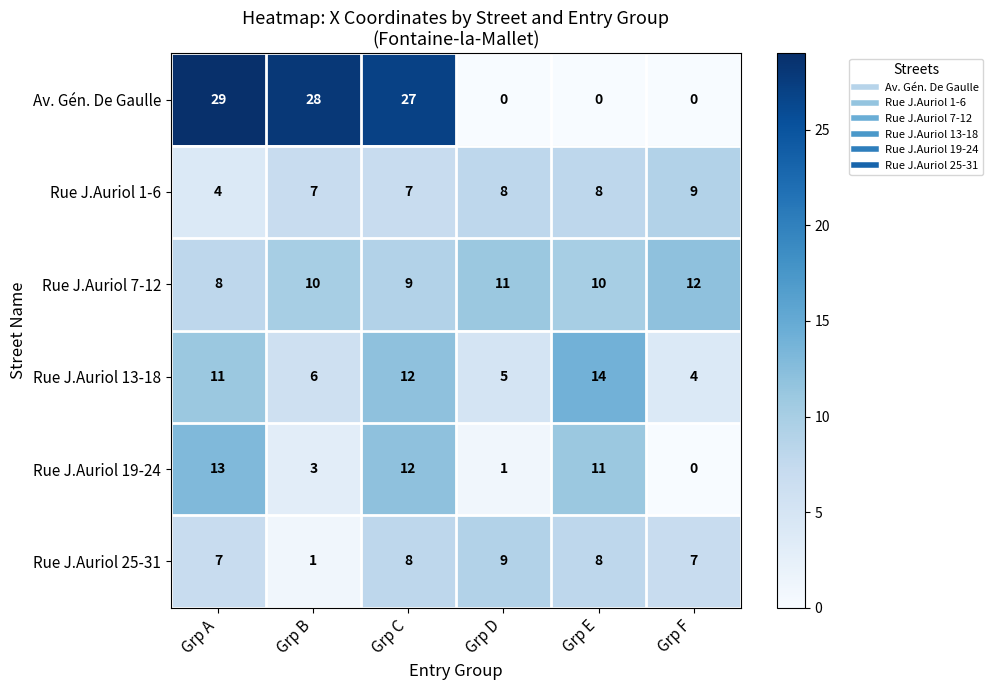

What is the highest value of the Rue J.Auriol 1-6 series?

9